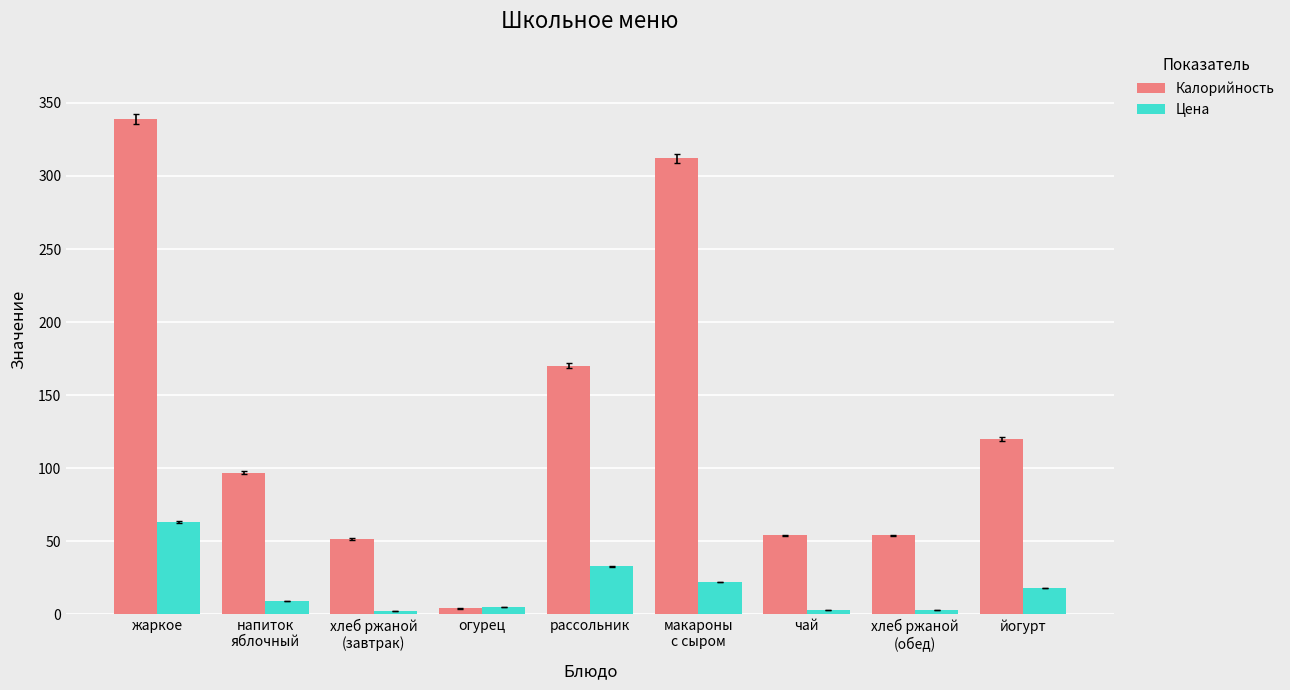

What is the spread (max minus min) of values at жаркое?

276.0